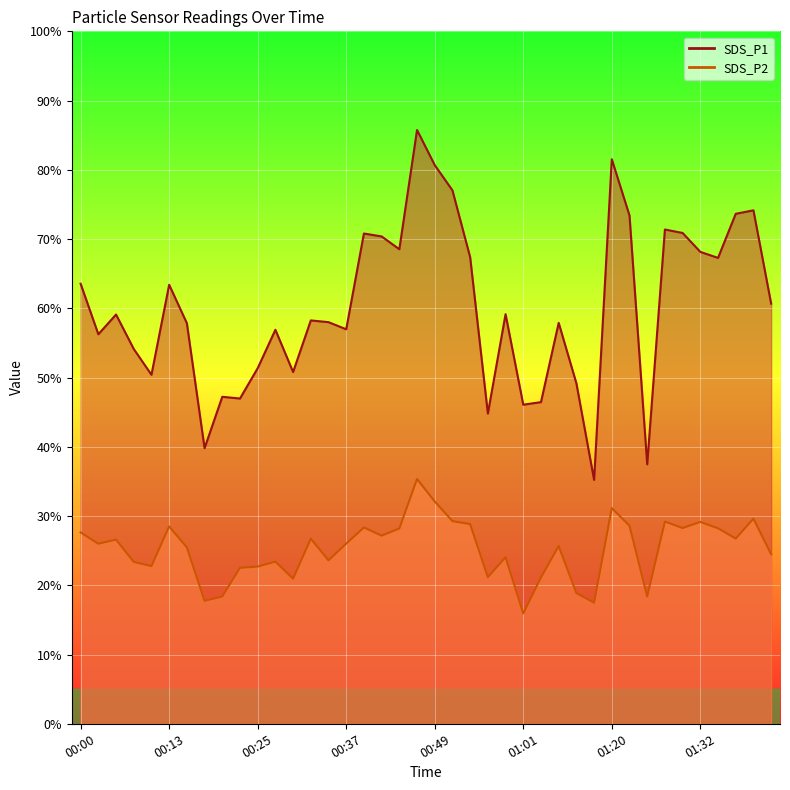

Is the value of SDS_P2 at 00:20 greater than the value of SDS_P1 at 00:37?

No